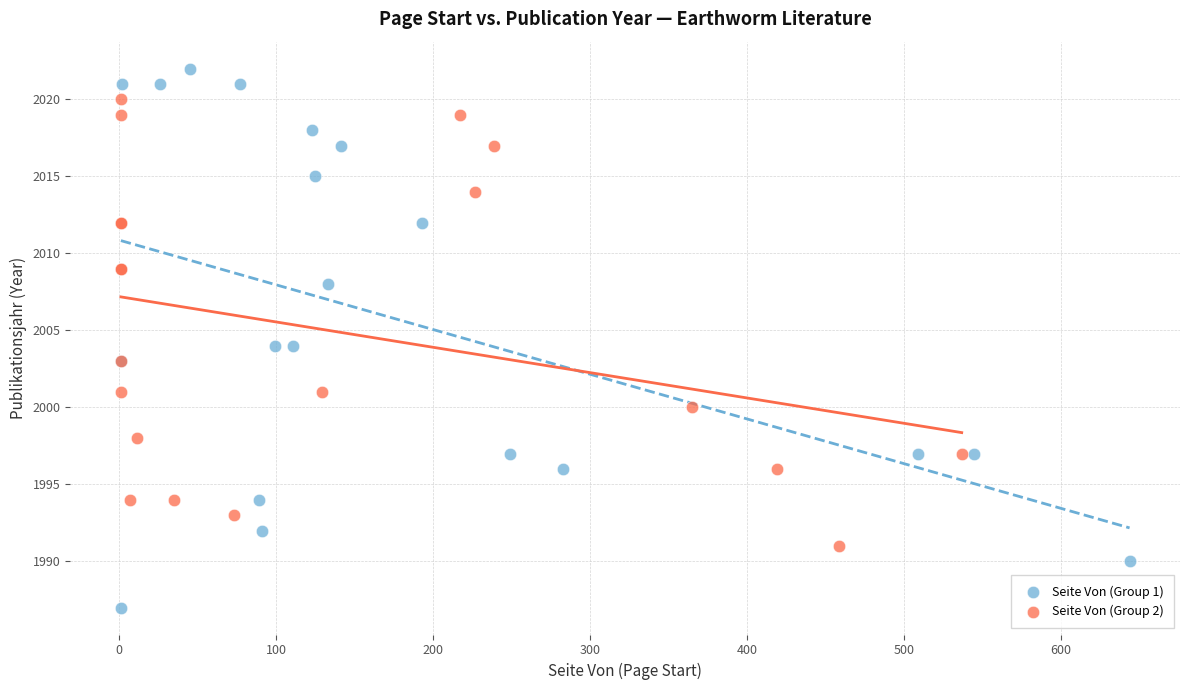

Which series has the largest Y range (max minus min)?

Seite Von (Group 1)